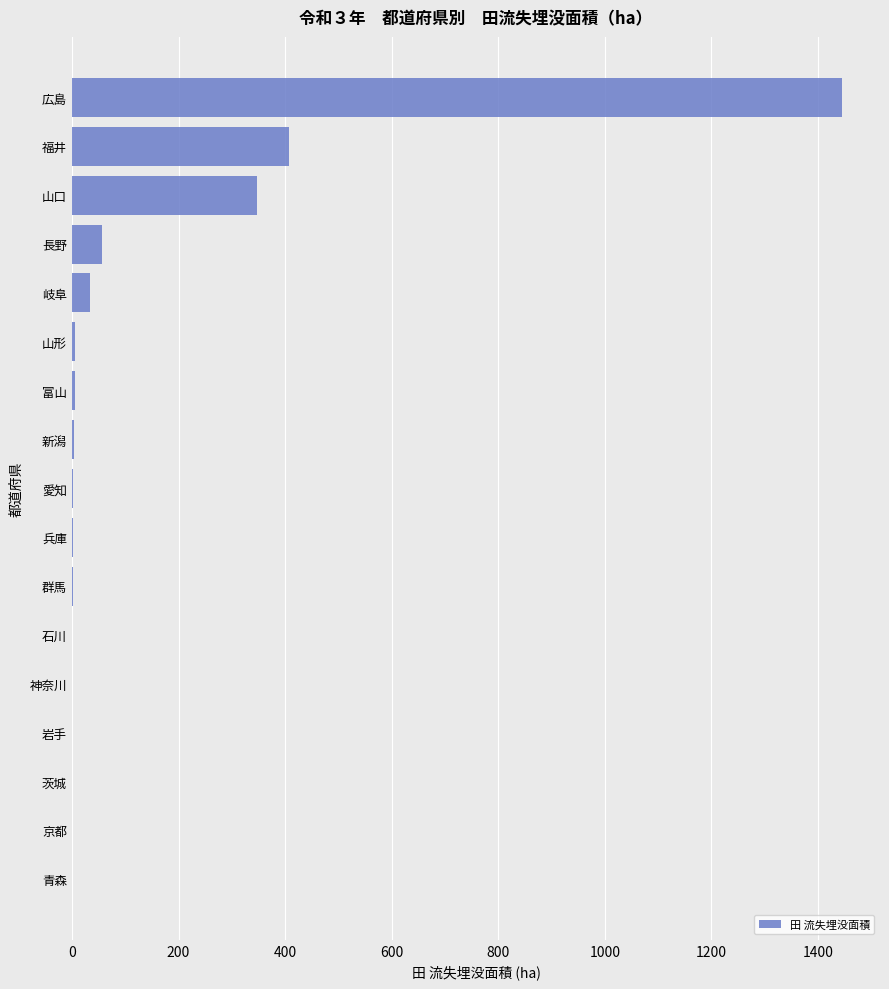

What is the average value?

136.0